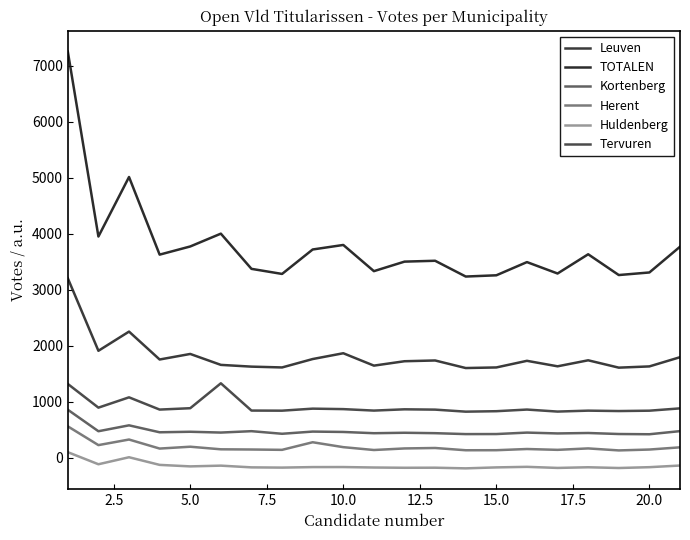

Does the chart have visible grid lines?

No